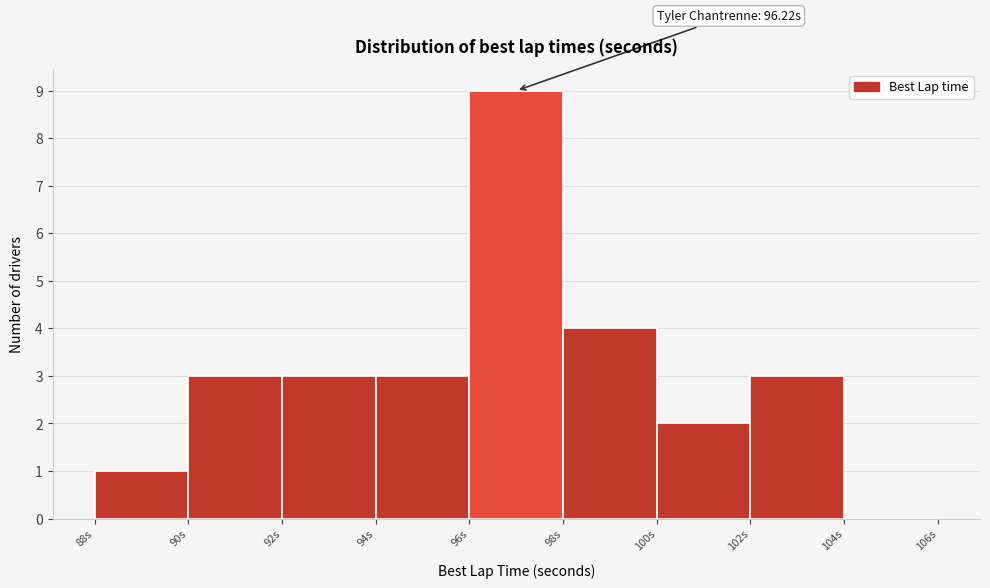

Over which range of the x-axis is the bar tallest?

96 to 98